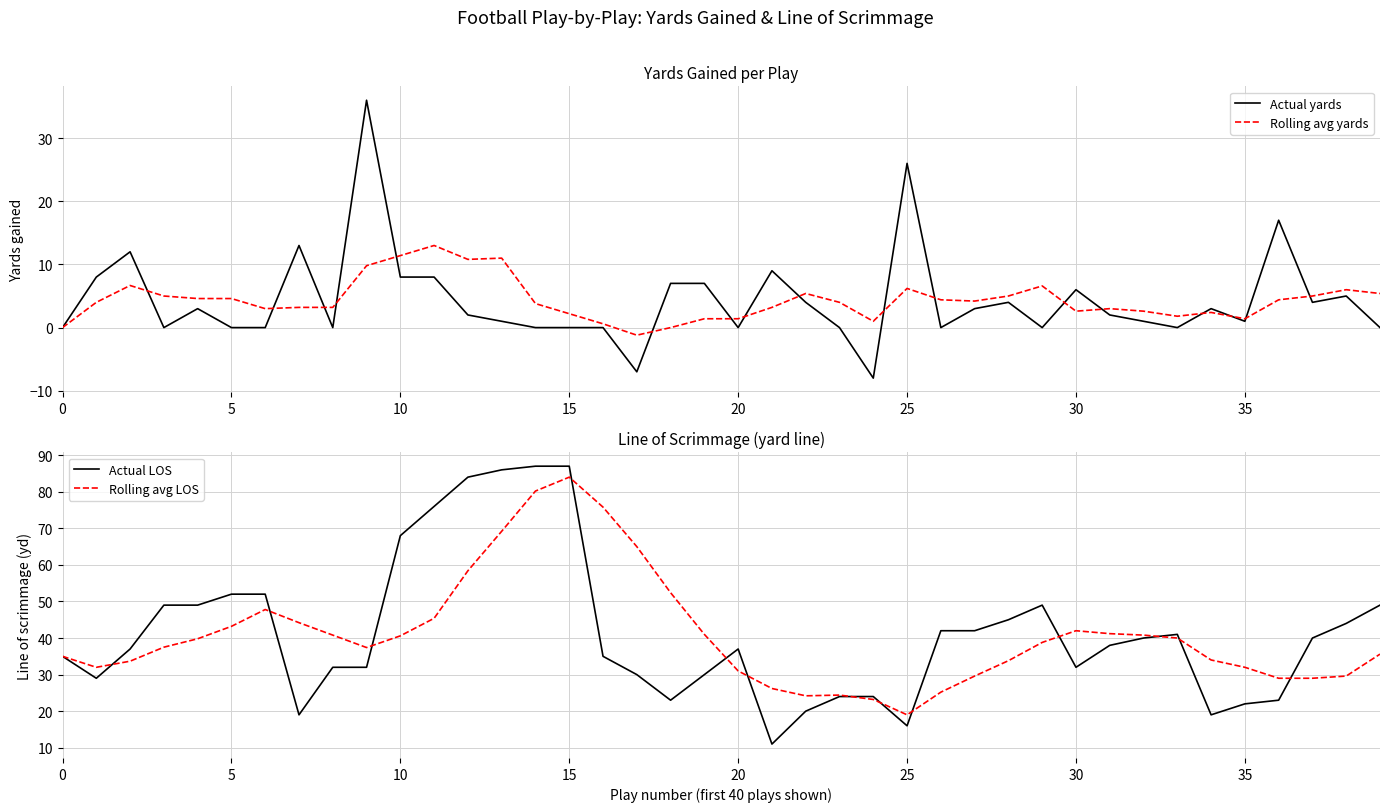

Does the chart have visible grid lines?

Yes